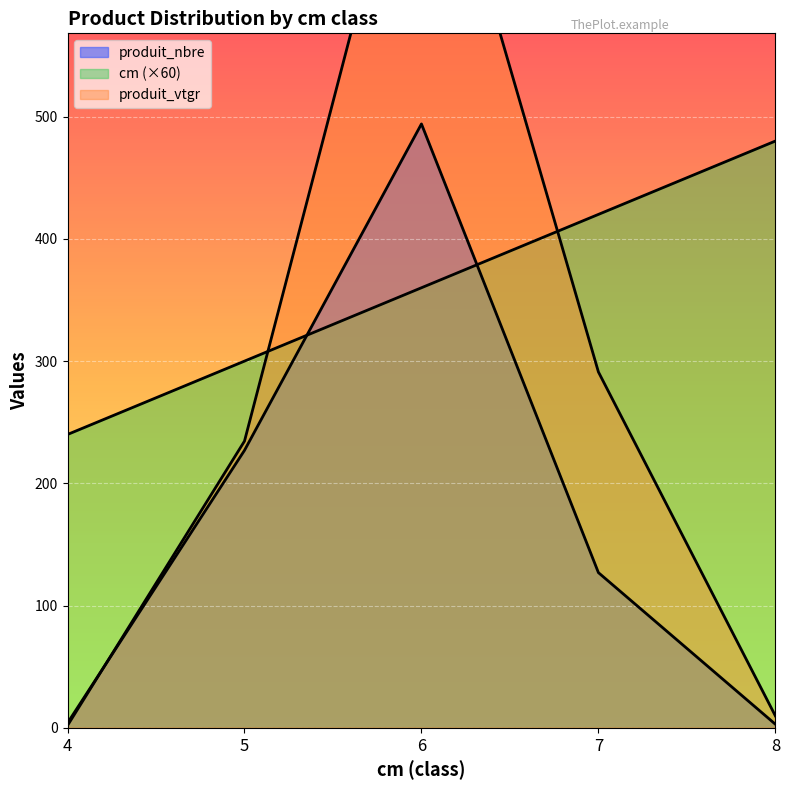

Reading right to left, list all the values displayed in this chart.

cm: 480.0	420.0	360.0	300.0	240.0
produit_nbre: 3.0	127.0	494.0	227.0	4.0
produit_vtgr: 9.8	291.1	789.5	234.6	2.0